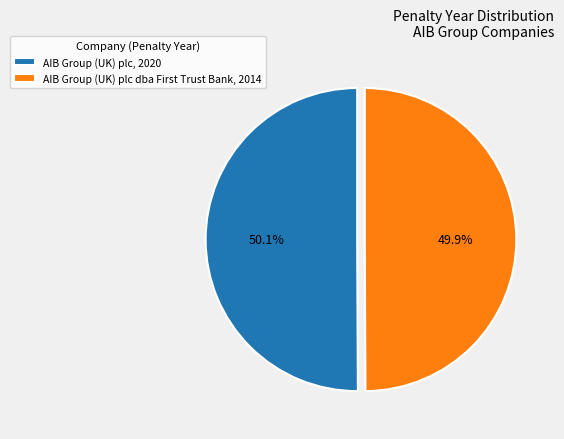

Is there any slice that represents more than half of the pie?

Yes